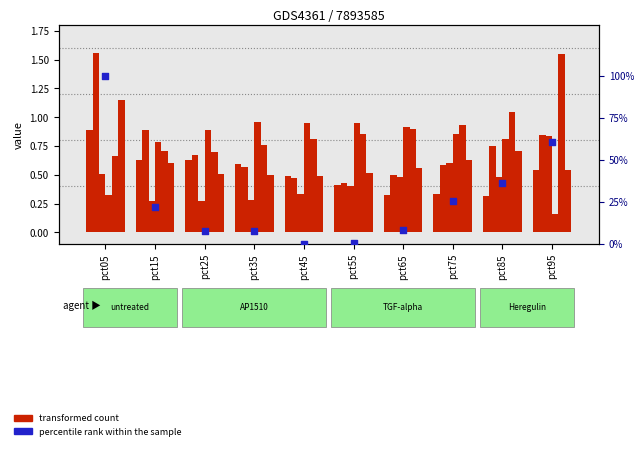

At which category is the sum across all series the highest?

pct05